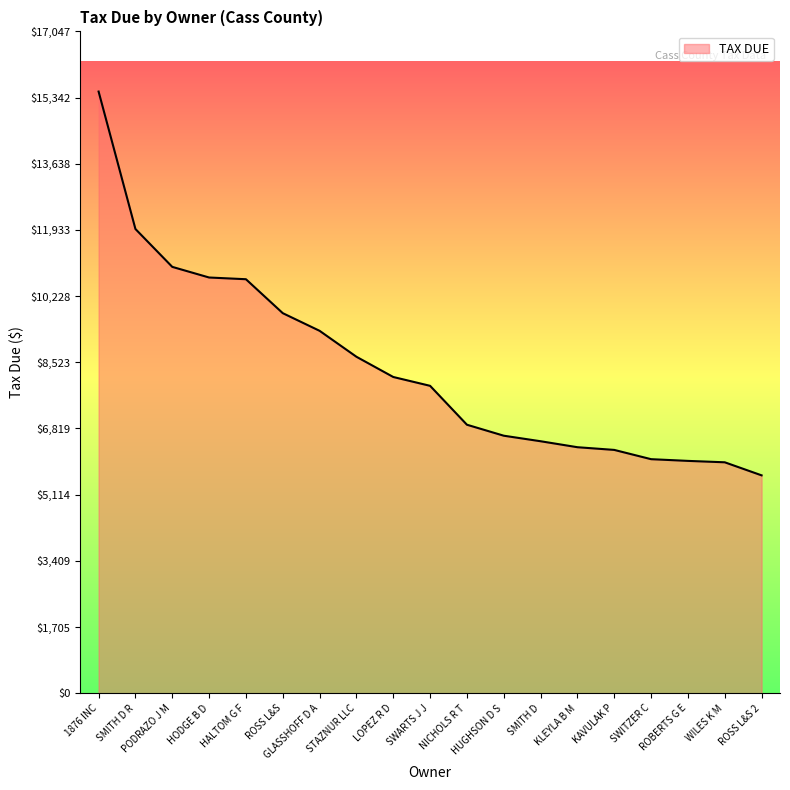

Which category has the lowest value across all series?

ROSS L&S 2